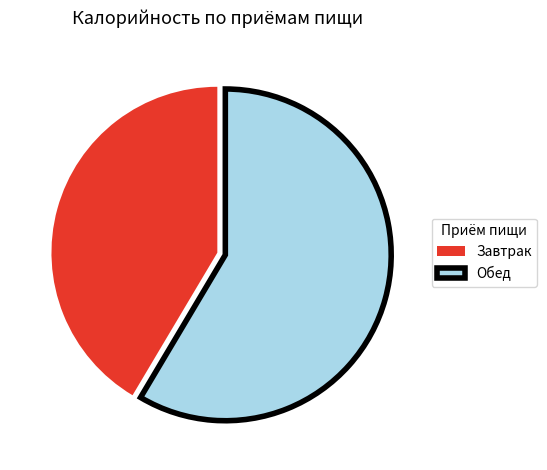

Do Обед and Завтрак together represent more than half of the pie?

Yes